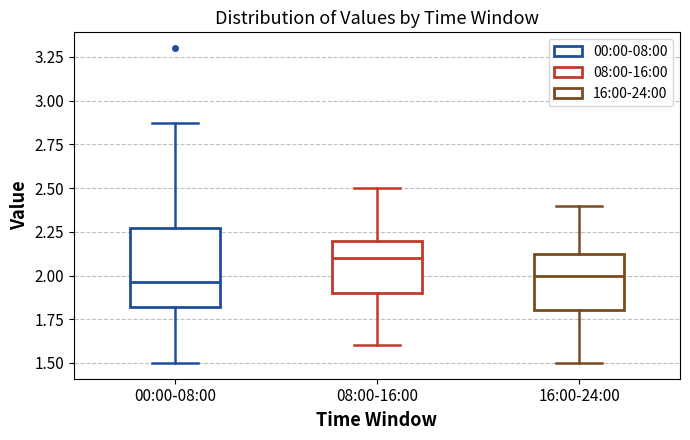

Reading left to right, read every box against the y-axis: the position of its median line, the range the box covers, and the ends of its whiskers. The values are not printed on the chart, so give them approximately, as read against the axis.

00:00-08:00: median 1.95, box 1.80 to 2.25, whiskers 1.50 to 2.85
08:00-16:00: median 2.10, box 1.90 to 2.20, whiskers 1.60 to 2.50
16:00-24:00: median 2.00, box 1.80 to 2.15, whiskers 1.50 to 2.40